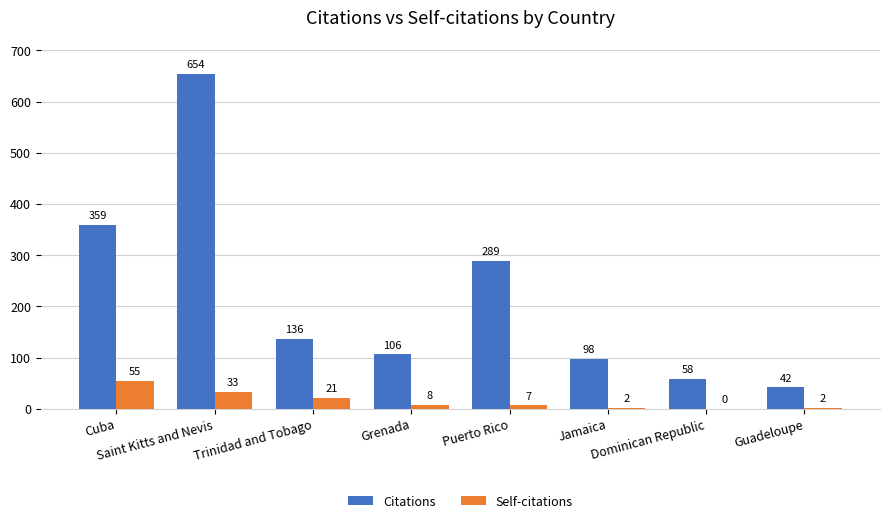

Reading left to right, list all the values displayed in this chart.

Citations: Cuba=359	Saint Kitts and Nevis=654	Trinidad and Tobago=136	Grenada=106	Puerto Rico=289	Jamaica=98	Dominican Republic=58	Guadeloupe=42
Self-citations: Cuba=55	Saint Kitts and Nevis=33	Trinidad and Tobago=21	Grenada=8	Puerto Rico=7	Jamaica=2	Dominican Republic=0	Guadeloupe=2